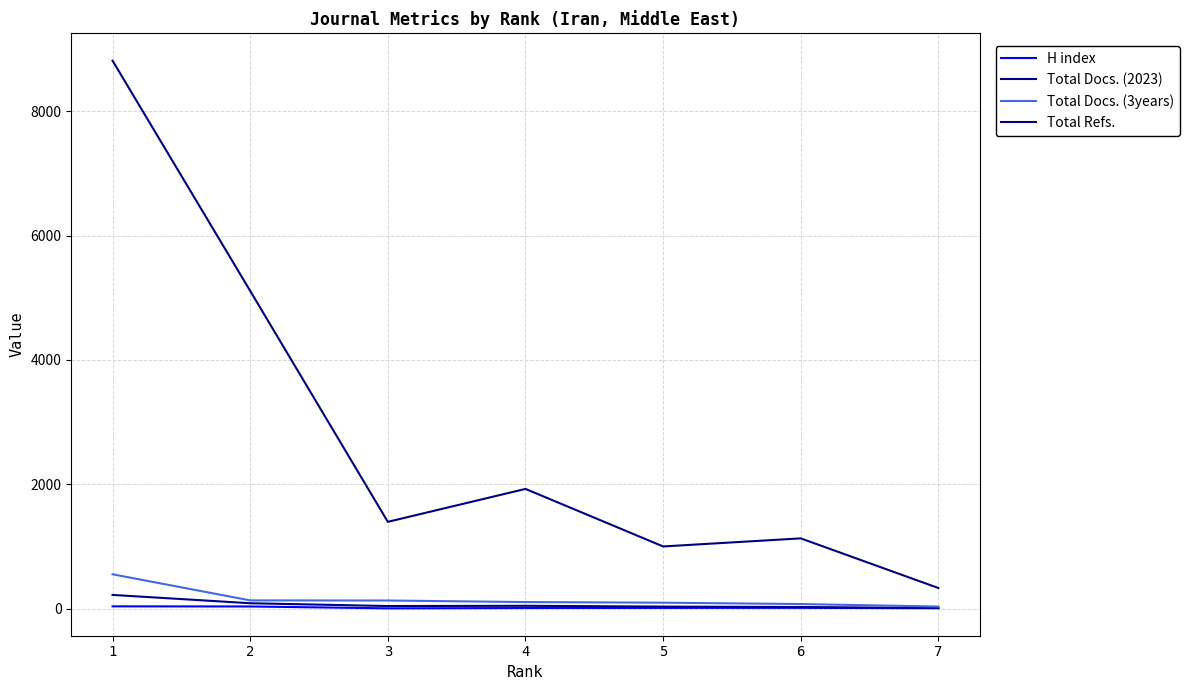

Reading left to right, what are all the values shown in this chart?

H index: 1=35	2=33	3=3	4=8	5=10	6=11	7=5
Total Docs. (2023): 1=219	2=85	3=40	4=44	5=31	6=24	7=8
Total Docs. (3years): 1=551	2=131	3=129	4=104	5=94	6=72	7=32
Total Refs.: 1=8816	2=5111	3=1395	4=1925	5=999	6=1129	7=330